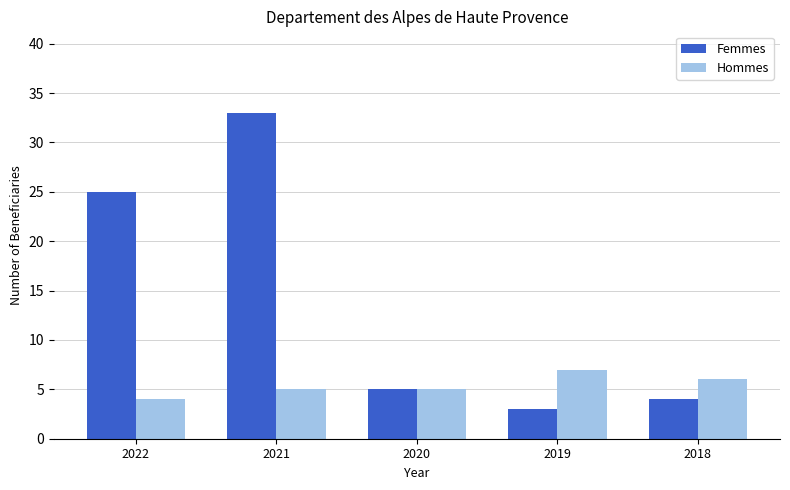

True or false: Hommes has a value of 1 at 2018.

False